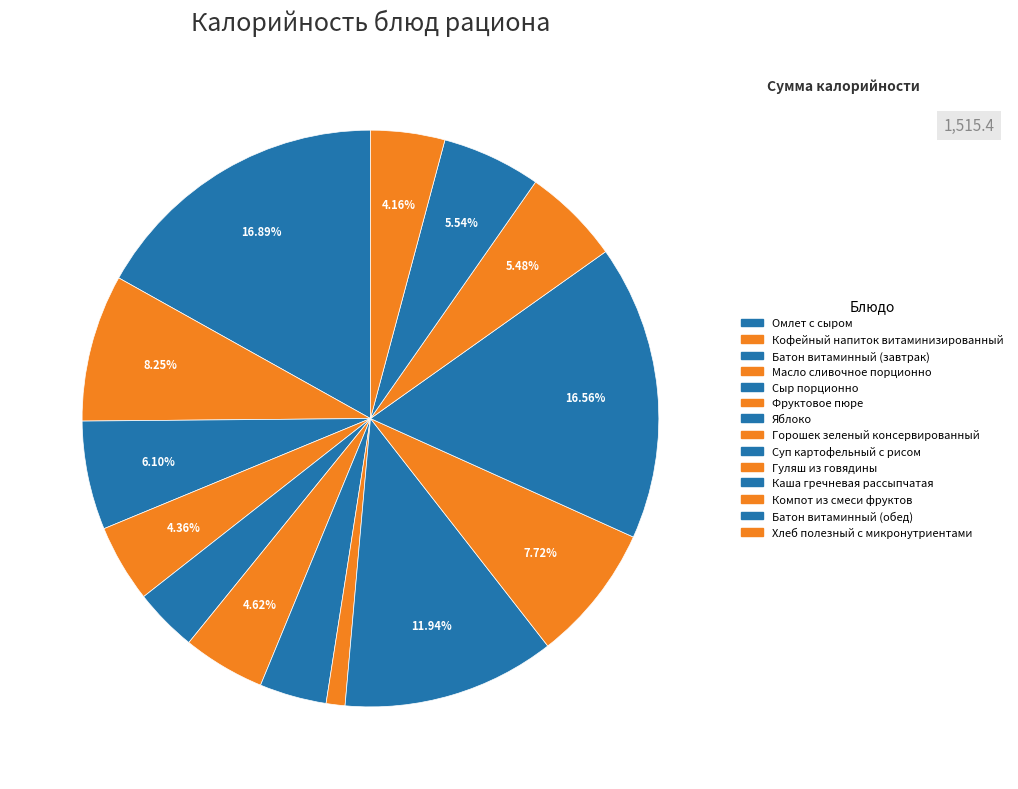

True or false: Сыр порционно accounts for 4% of the total.

True